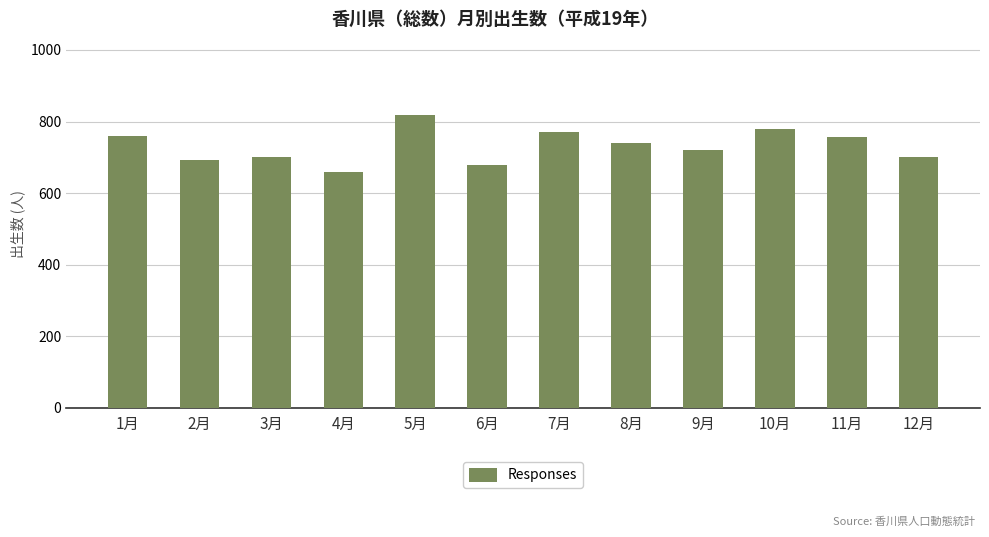

Which category has the highest value across all series?

5月